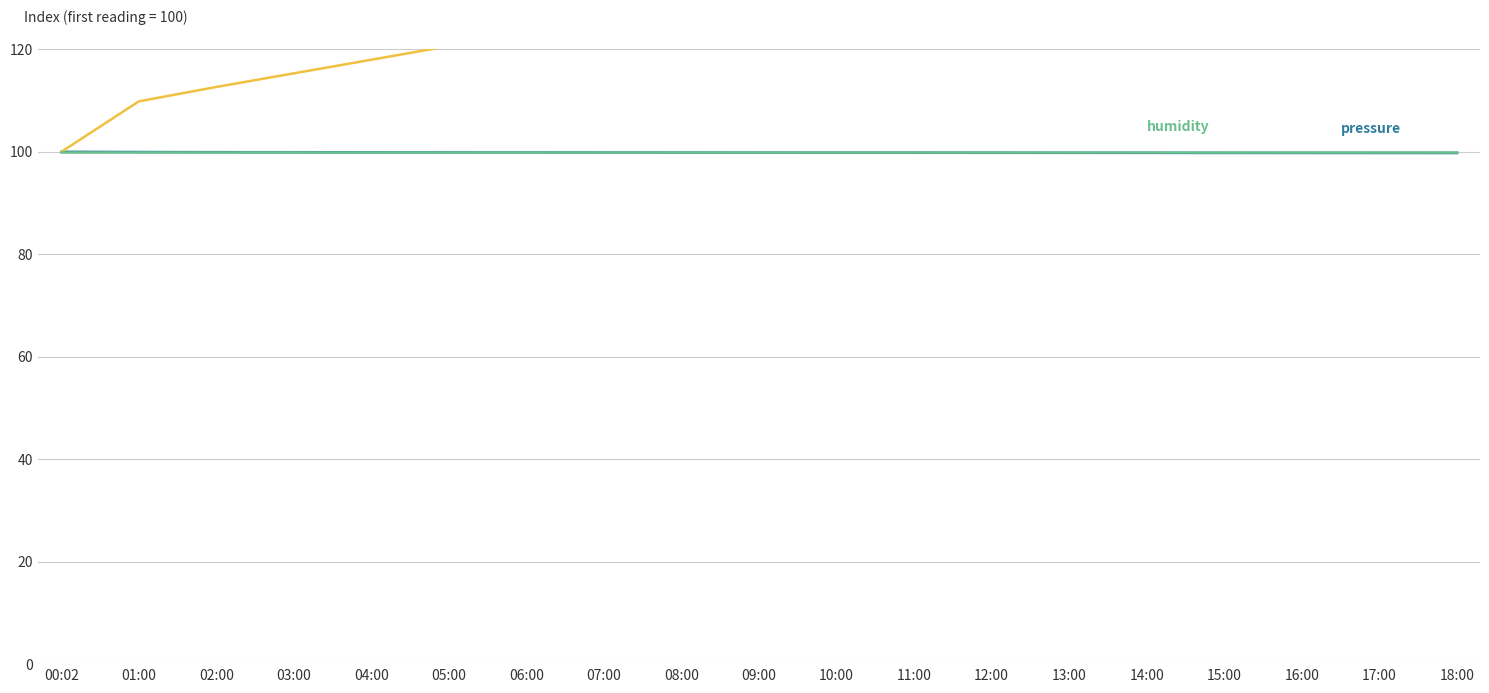

What position from the left is 04:00?

5